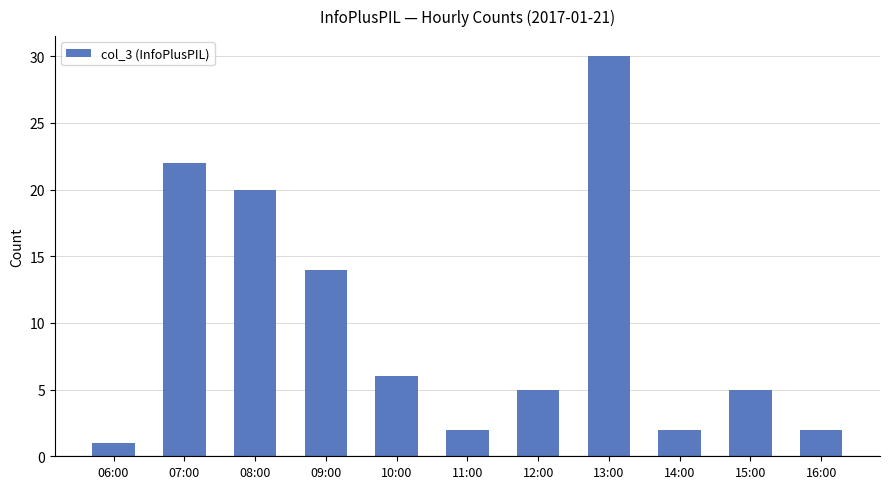

Reading left to right, transcribe all the data shown in this chart.

06:00=1	07:00=22	08:00=20	09:00=14	10:00=6	11:00=2	12:00=5	13:00=30	14:00=2	15:00=5	16:00=2